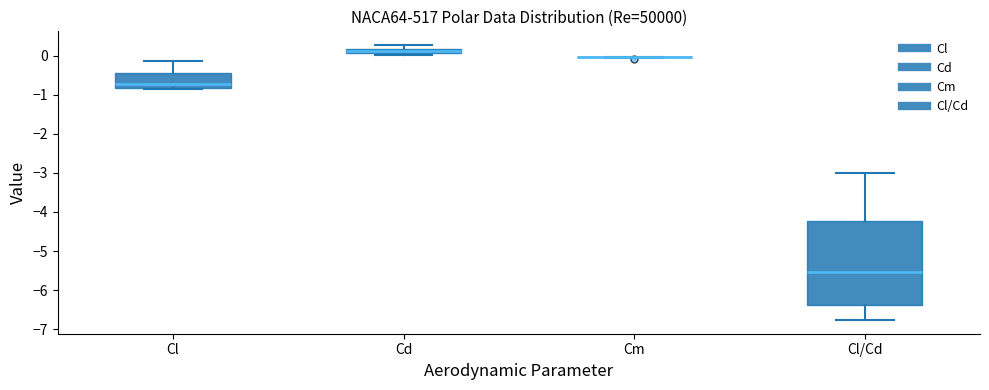

Where does the median line of the box for Cl/Cd sit on the y-axis? The values are not printed on the chart, so give them approximately, as read against the axis.

-5.5